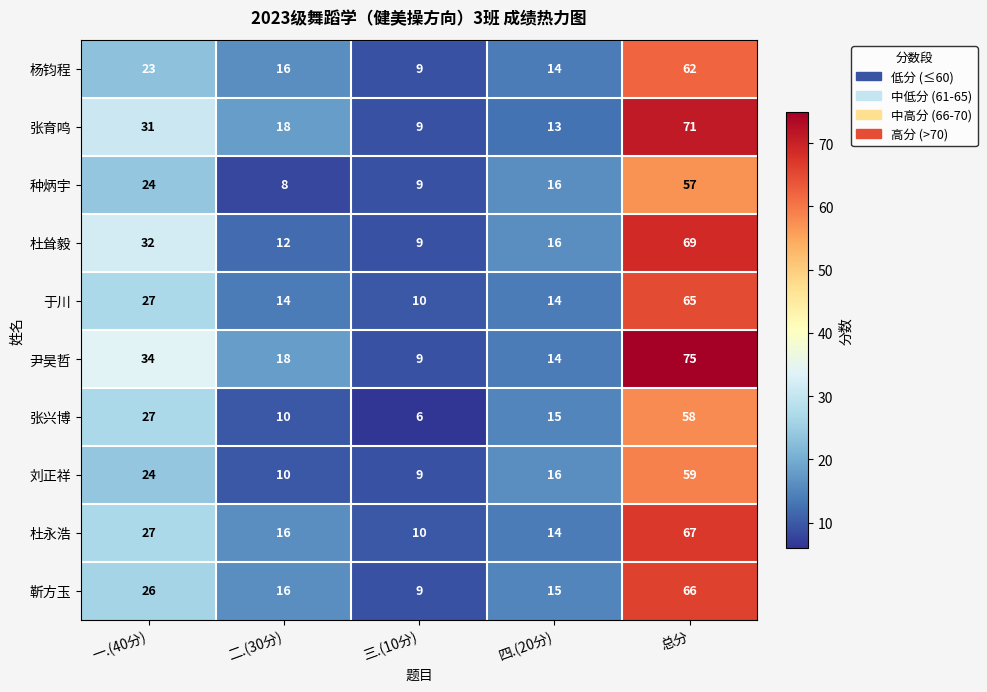

True or false: 杜耸毅 has a value of 19 at 二.(30分).

False